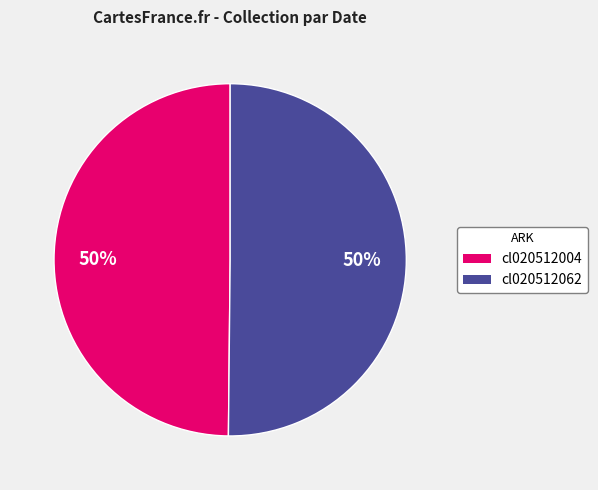

The cl020512062 slice represents 50% of the pie. True or false?

True